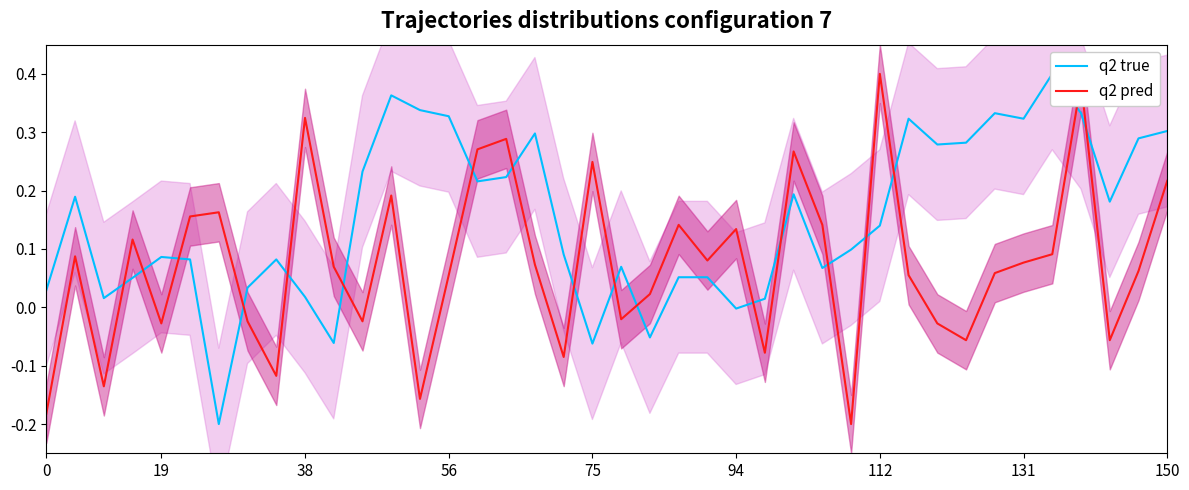

What is the maximum value shown in the chart?

0.4